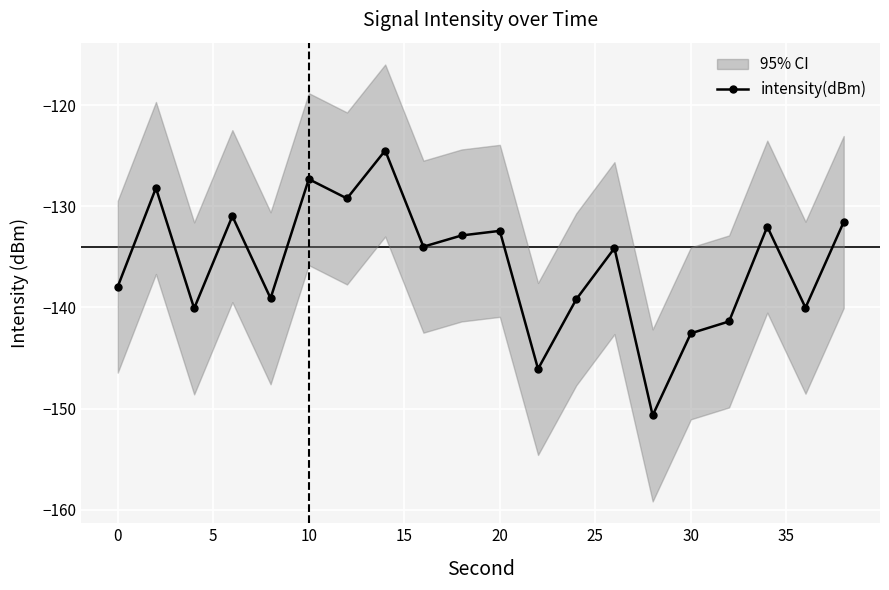

What is the maximum value for intensity(dBm)?

-124.5